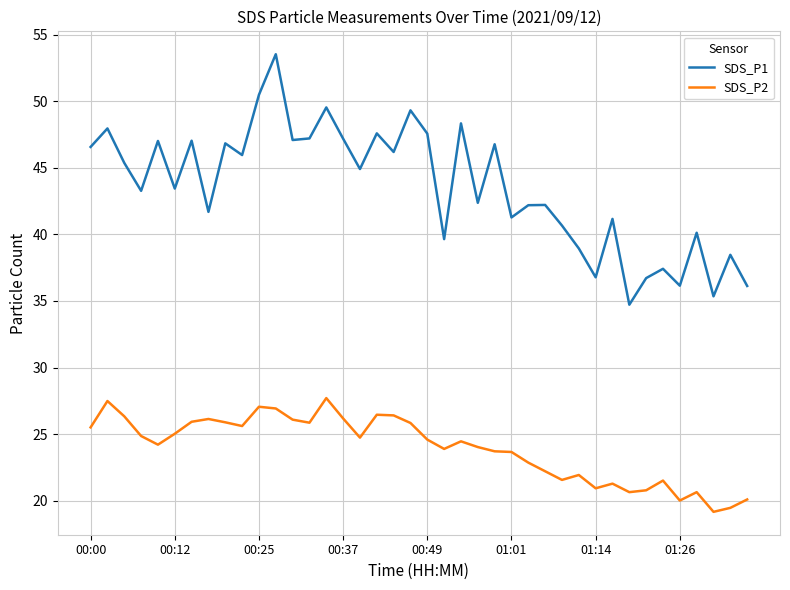

What is the sum of all SDS_P2 values?

957.3